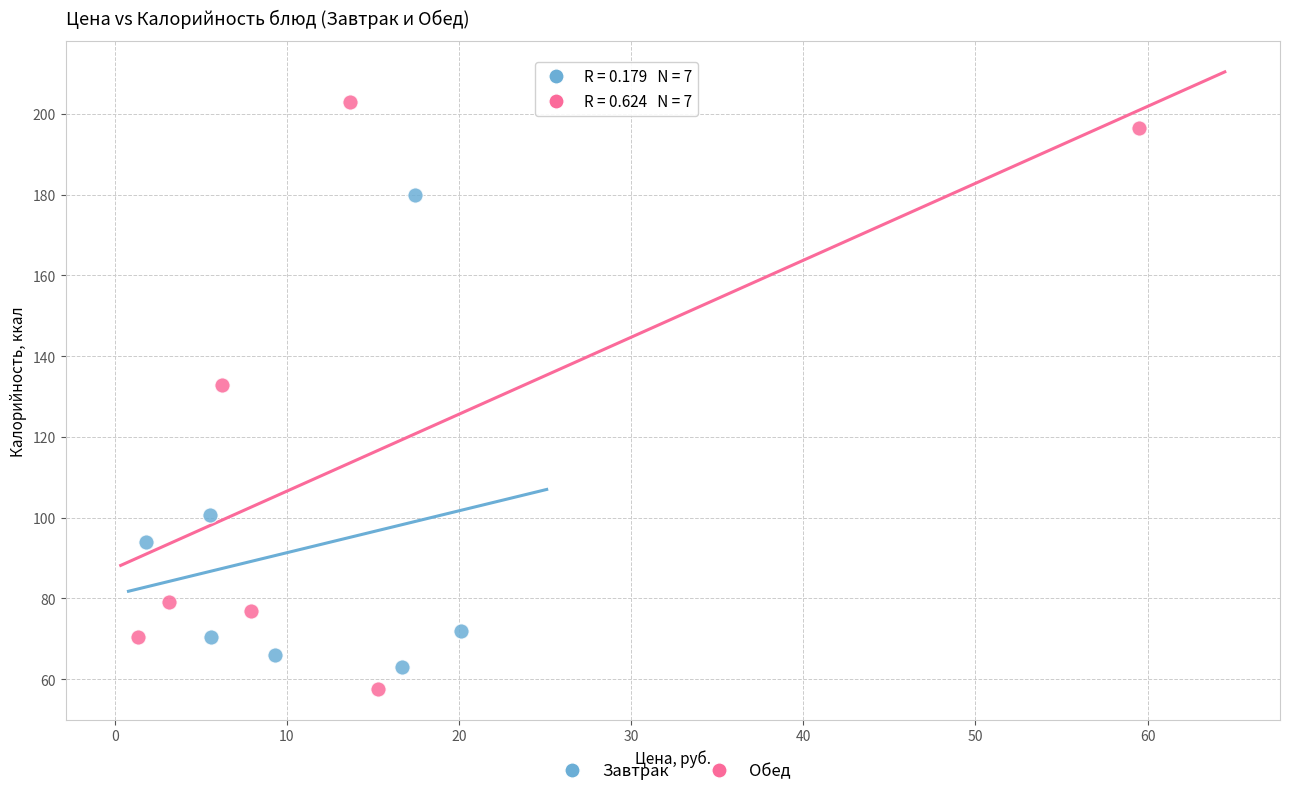

Which series has the widest spread of Y values?

Обед